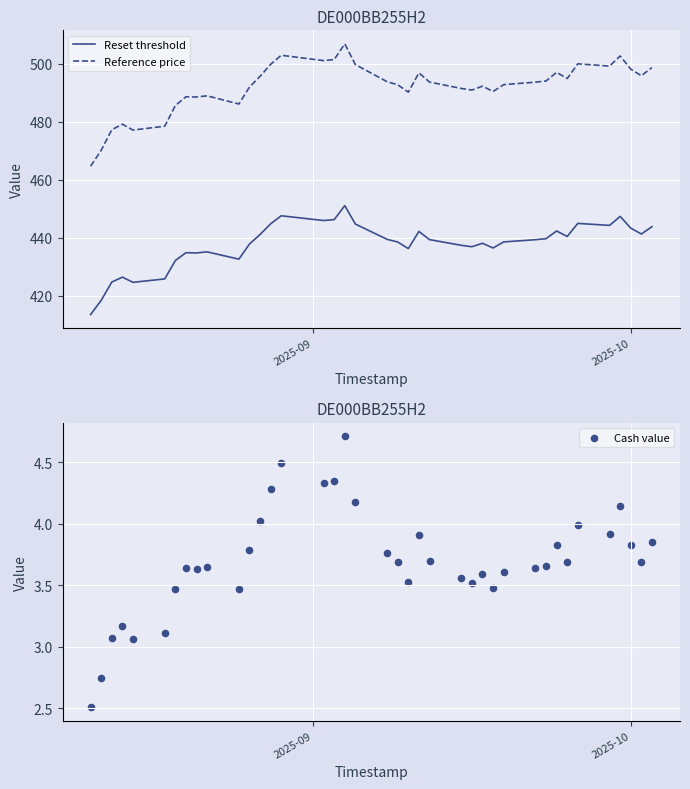

What are all the series names shown in the legend?

Reset threshold, Reference price, Cash value